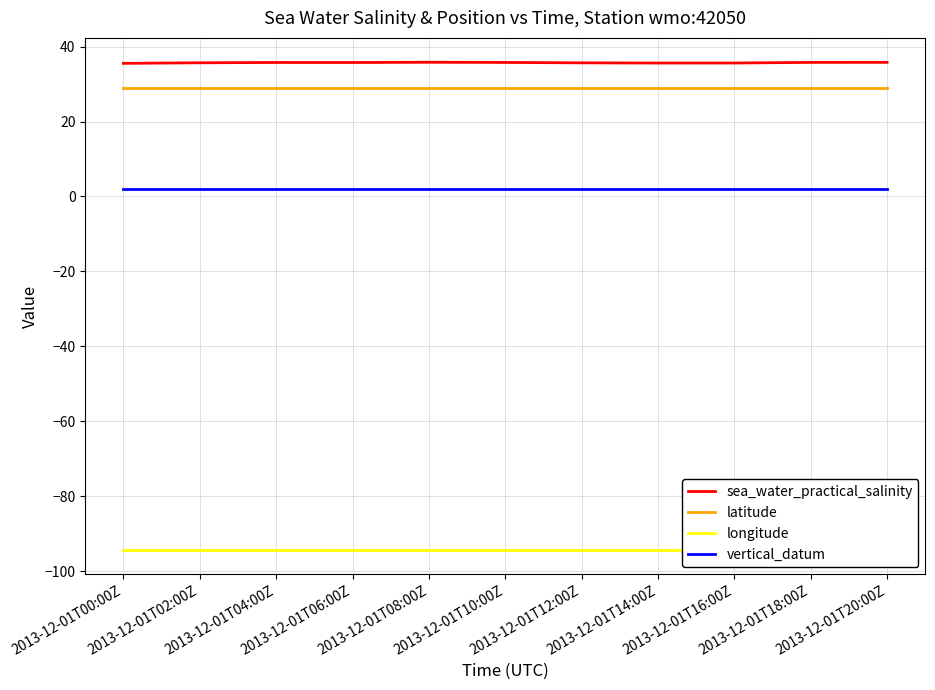

Which category has the lowest value in the sea_water_practical_salinity series?

2013-12-01T00:00Z